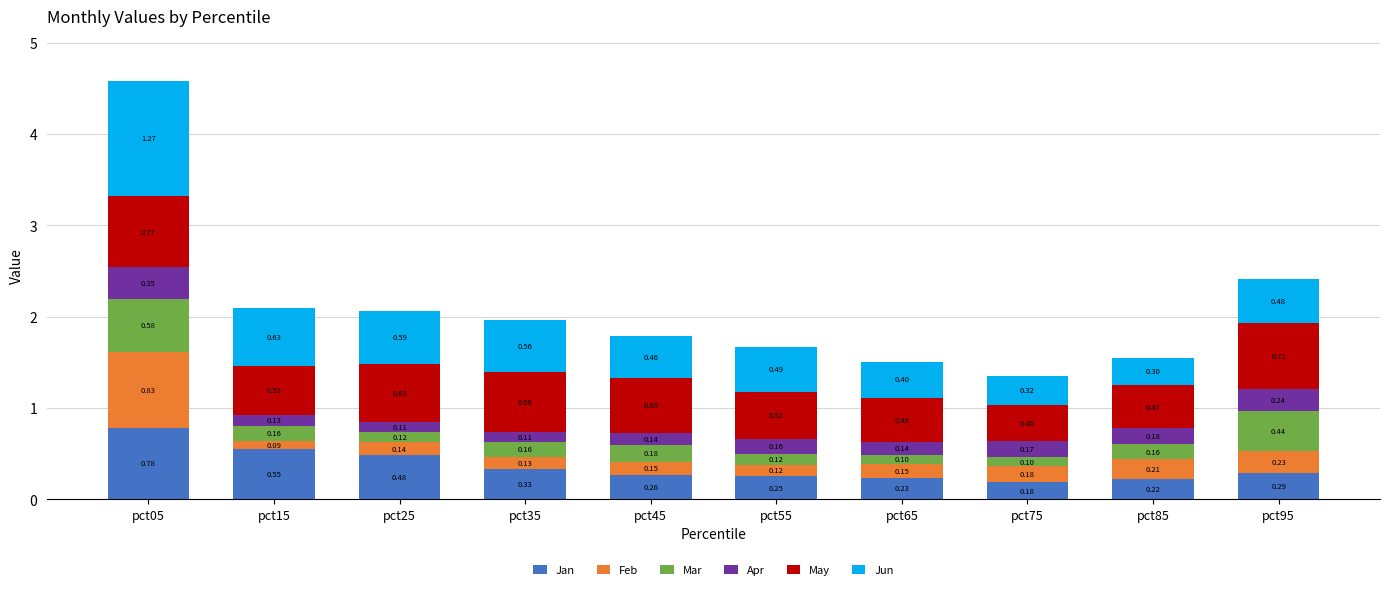

What are all the series names shown in the legend?

Jan, Feb, Mar, Apr, May, Jun